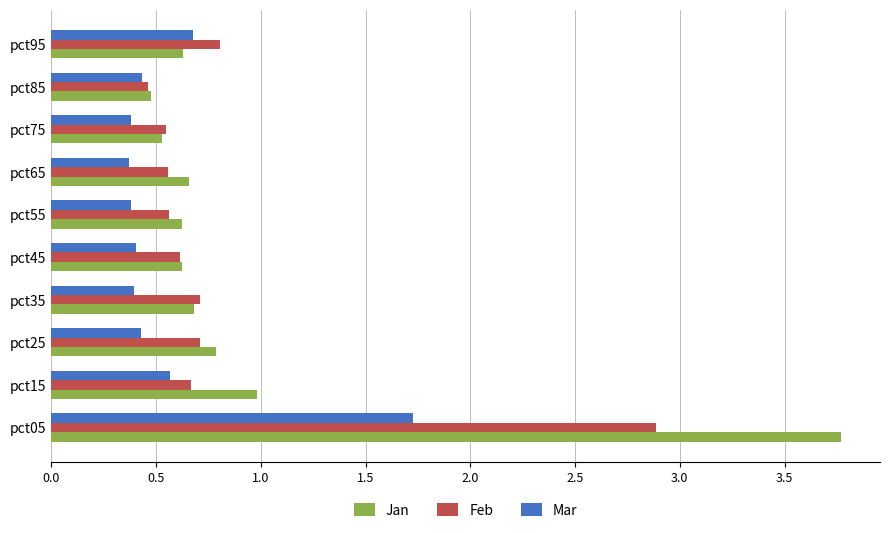

At which label is Jan closest to 2?

pct15